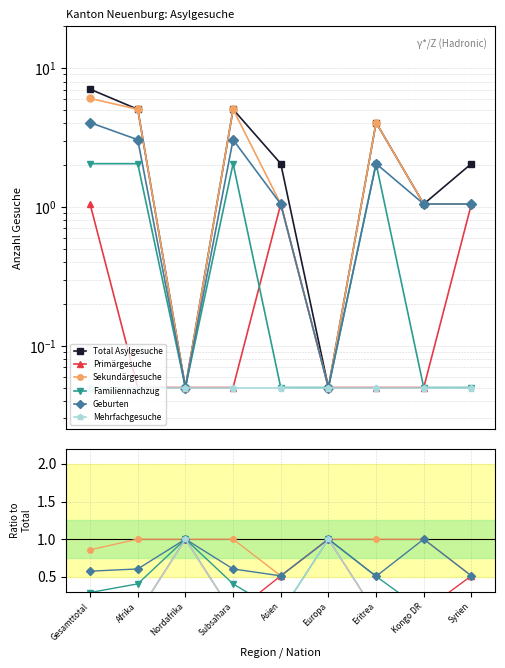

At how many categories does at least one series exceed 3?

4